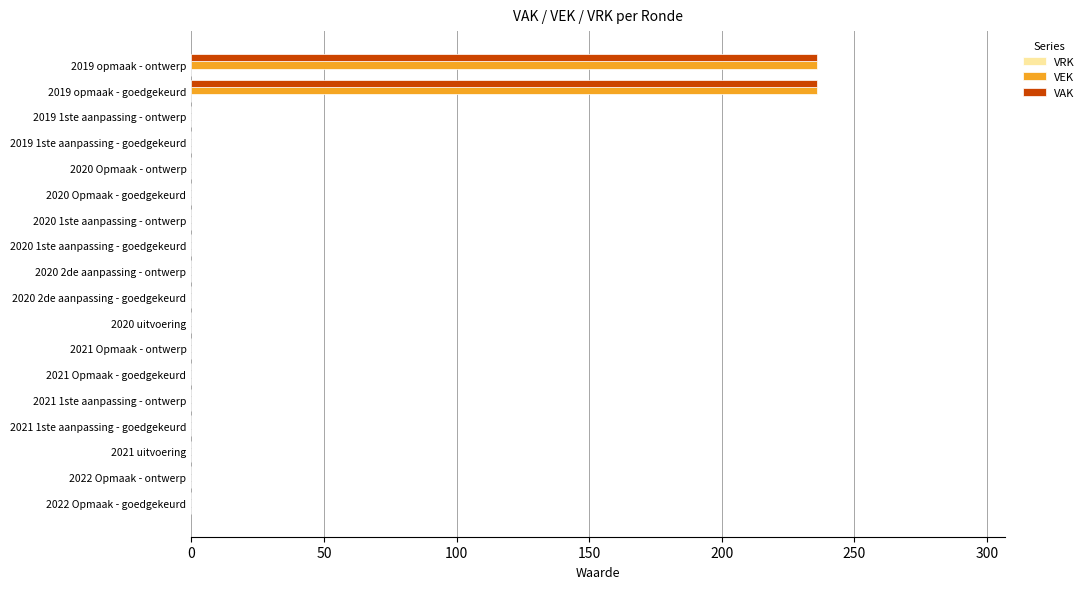

What is the sum of all VAK values?

472